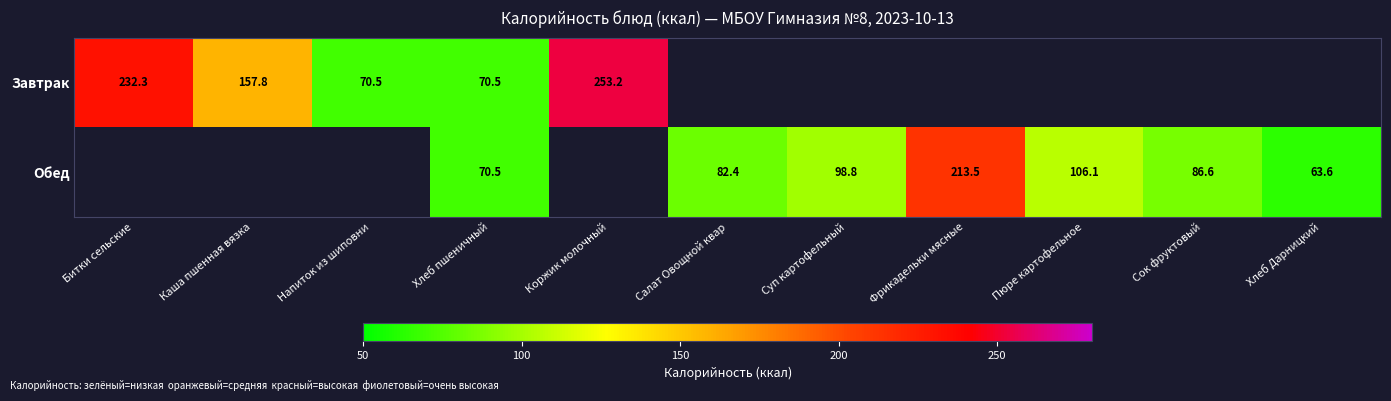

What is the difference between the Завтрак values at Напиток из шиповни and Каша пшенная вязка?

87.3